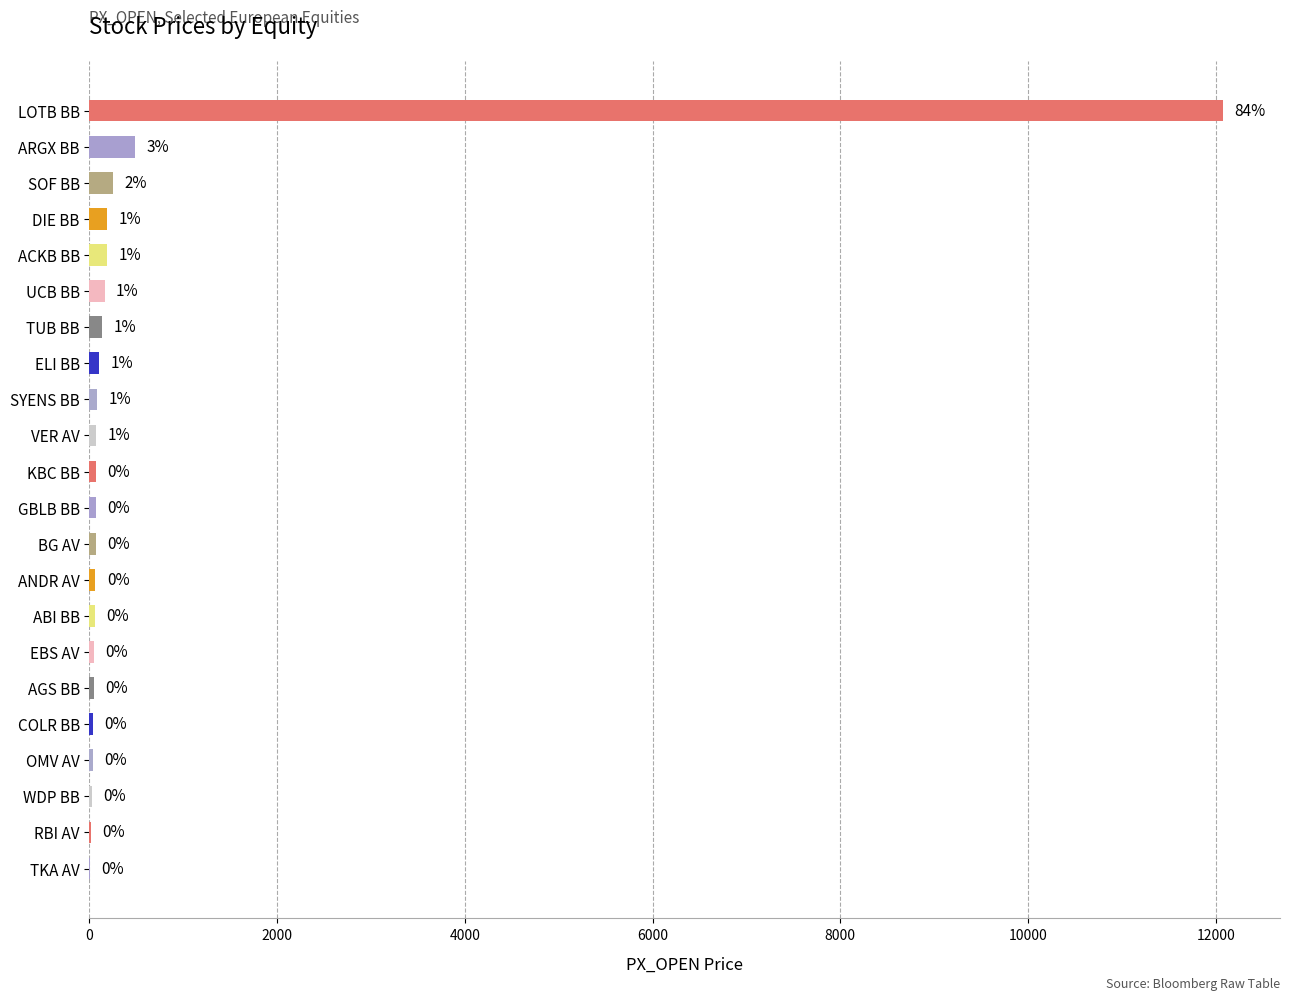

Are the bars horizontal?

Yes